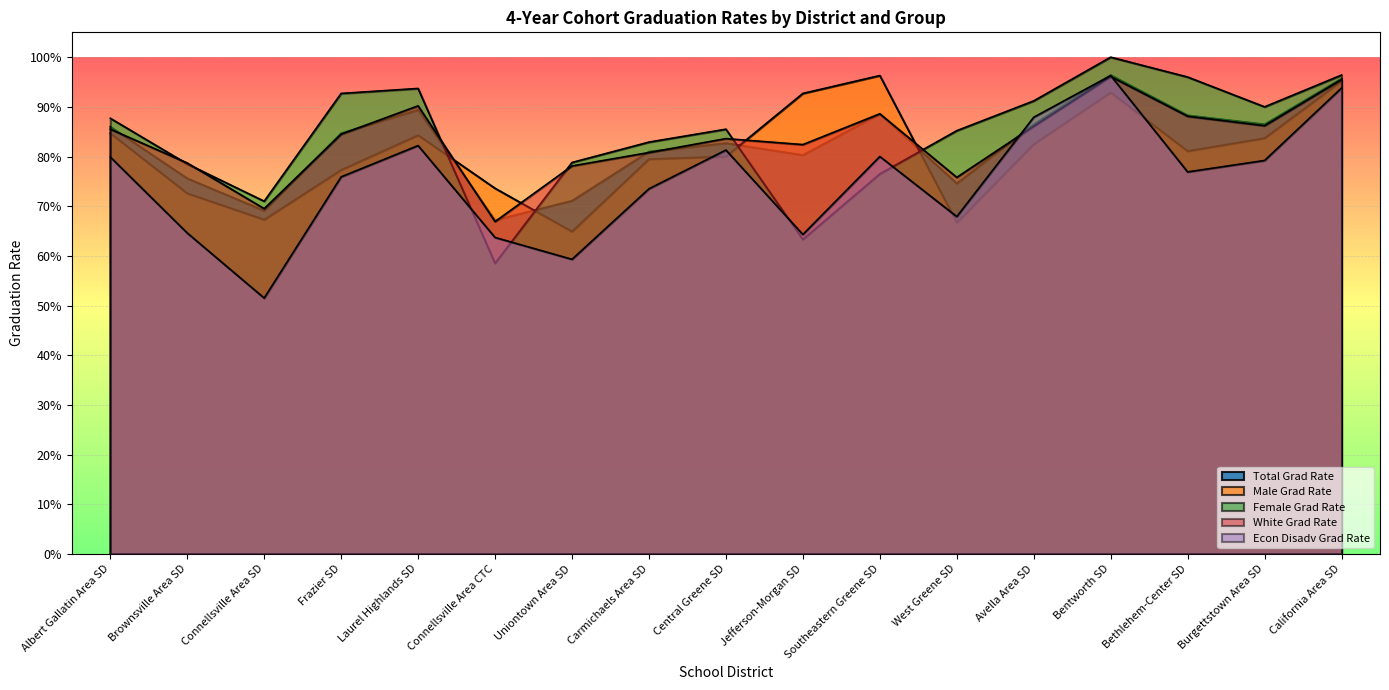

Between Bentworth SD and Connellsville Area SD, which is larger?

Bentworth SD